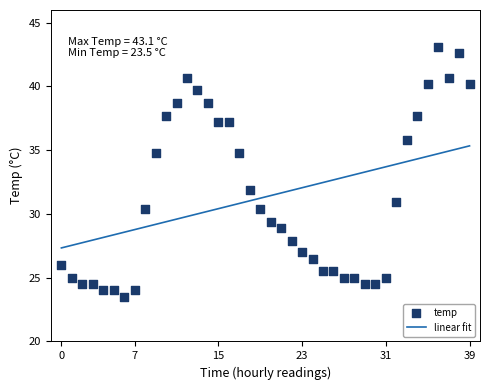

What is the total value across all series at 16?

67.8